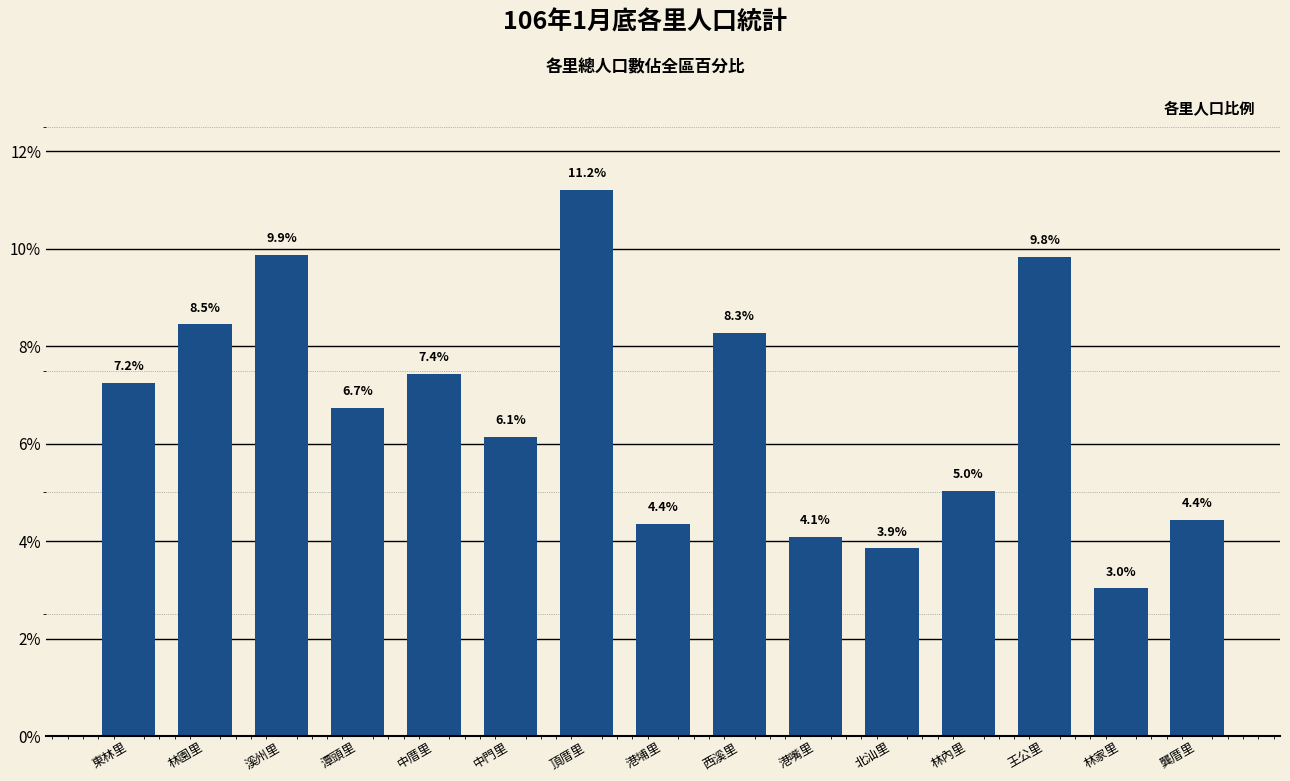

What is the maximum value shown in the chart?

11.2